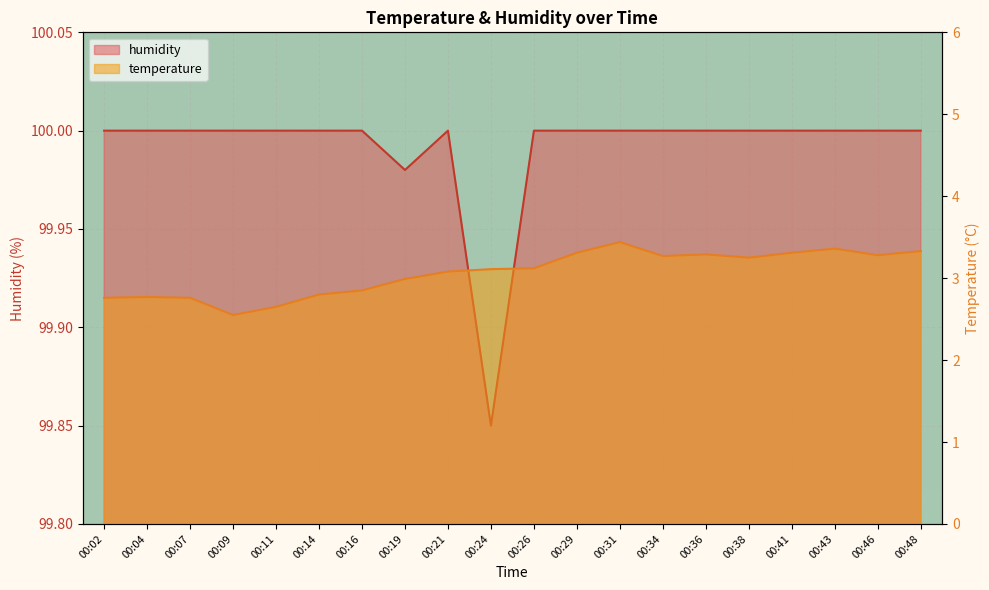

What is the sum of the humidity values at 00:21 and 00:24?

199.8